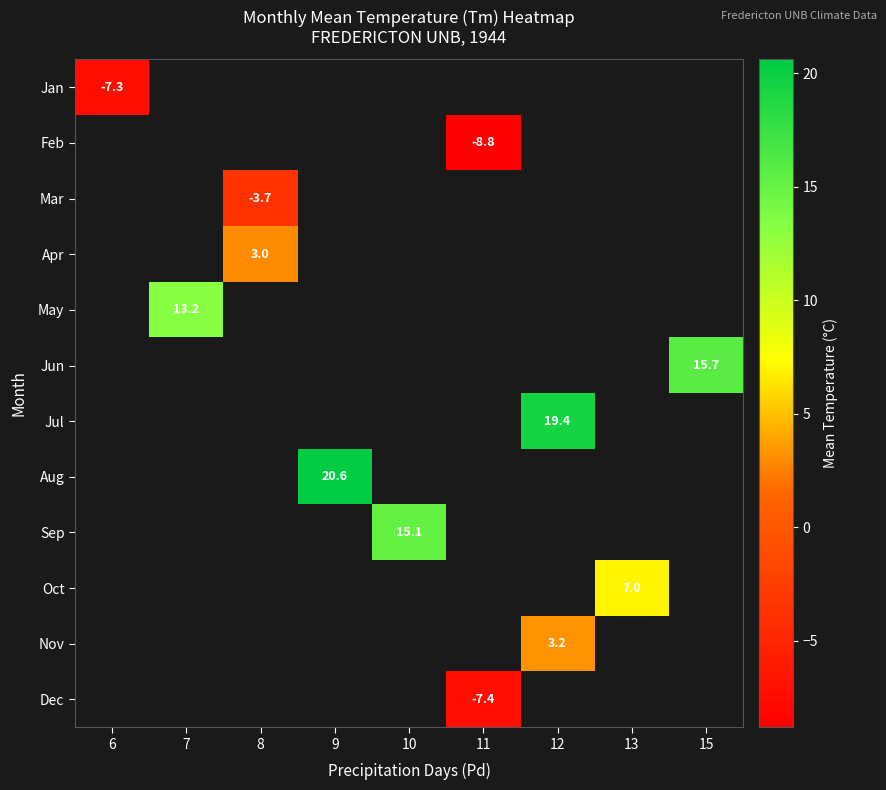

At how many categories does at least one series exceed 13?

5